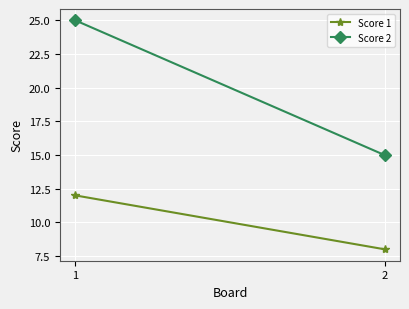

What is the minimum value for Score 1?

8